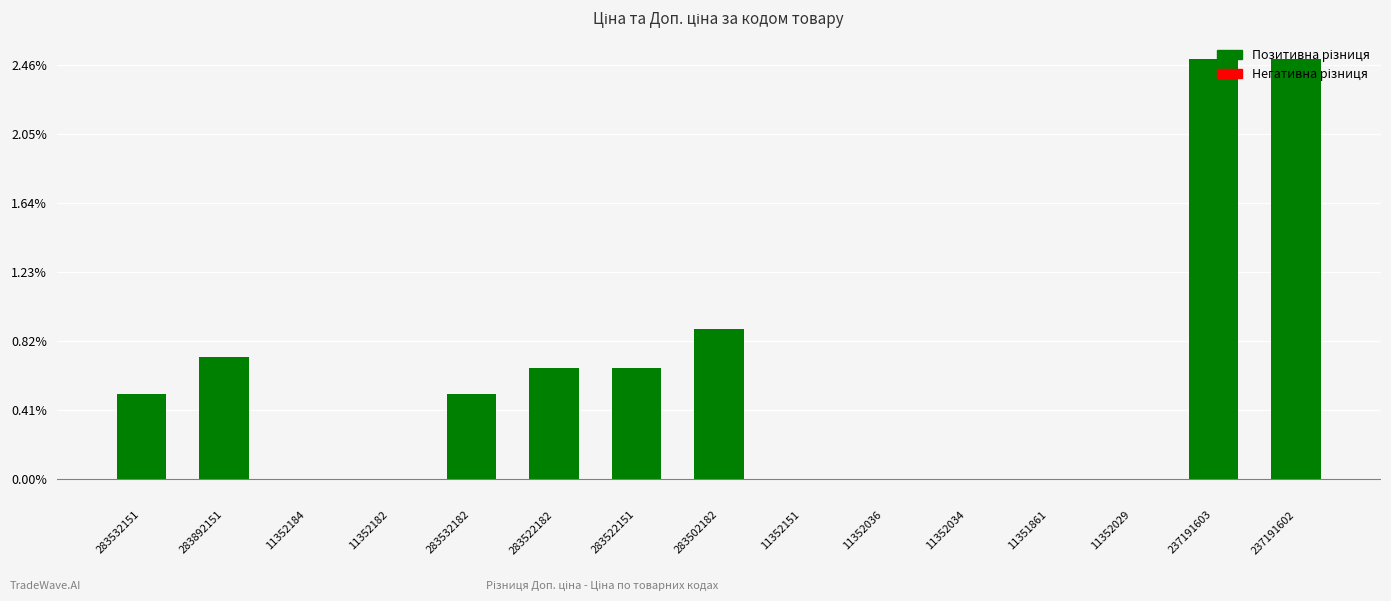

Rank the categories by value from lowest to highest.

11351861, 11352184, 11352182, 11352151, 11352036, 11352034, 11352029, 283532151, 283532182, 283522182, 283522151, 283892151, 283502182, 237191603, 237191602